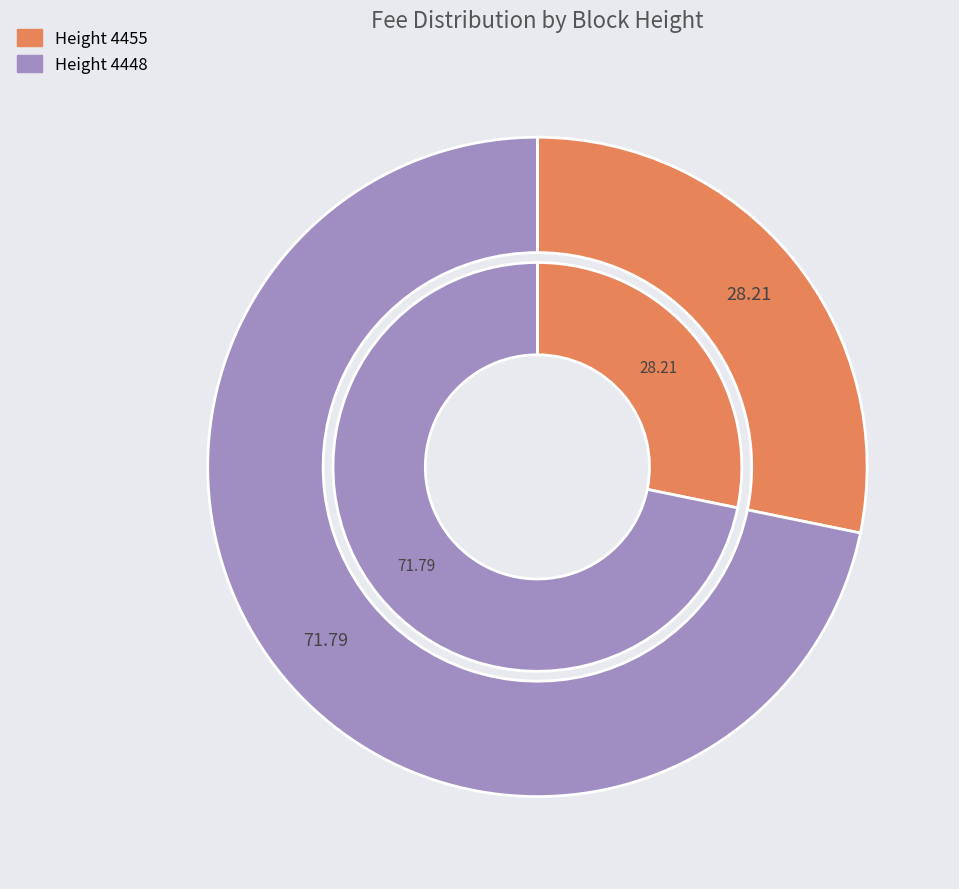

Is it true that 4448 is 84% of the pie?

False